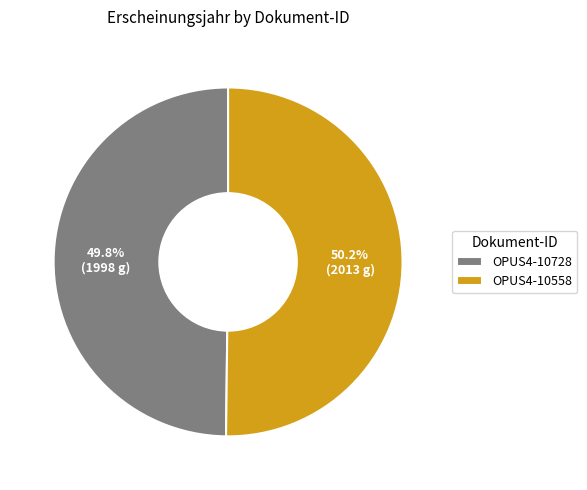

Count the number of slices in the pie.

2